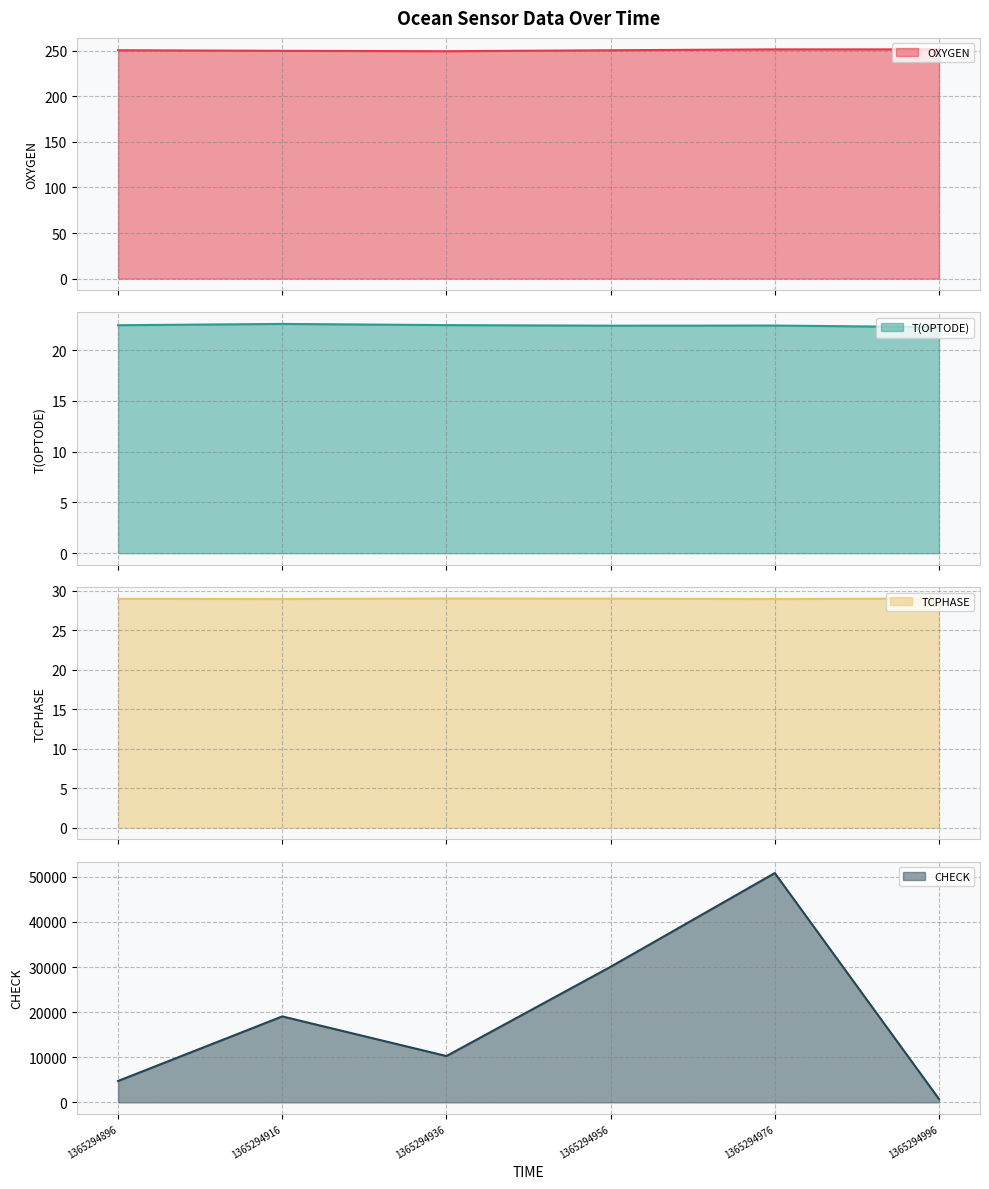

List the labels in order of T(OPTODE) value, largest first.

1365294916, 1365294936, 1365294896, 1365294976, 1365294956, 1365294996